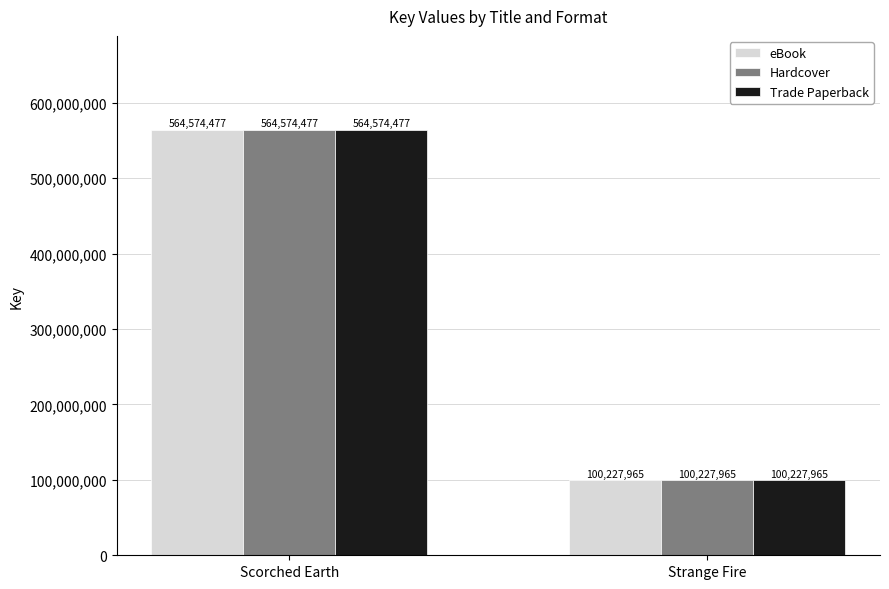

What is the sum of the eBook values at Strange Fire and Scorched Earth?

664802442